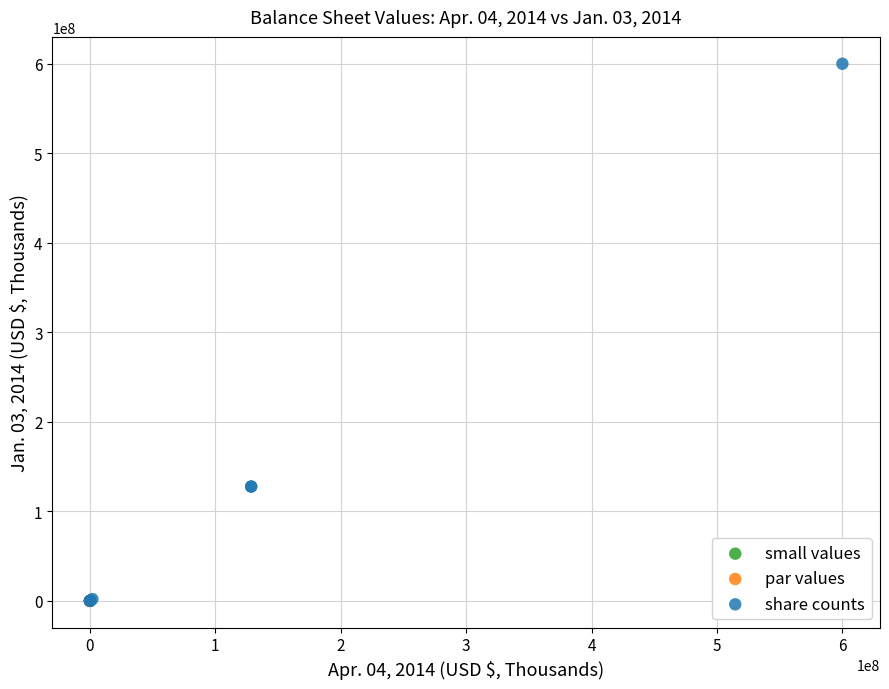

What are all the series names shown in the legend?

small values, par values, share counts